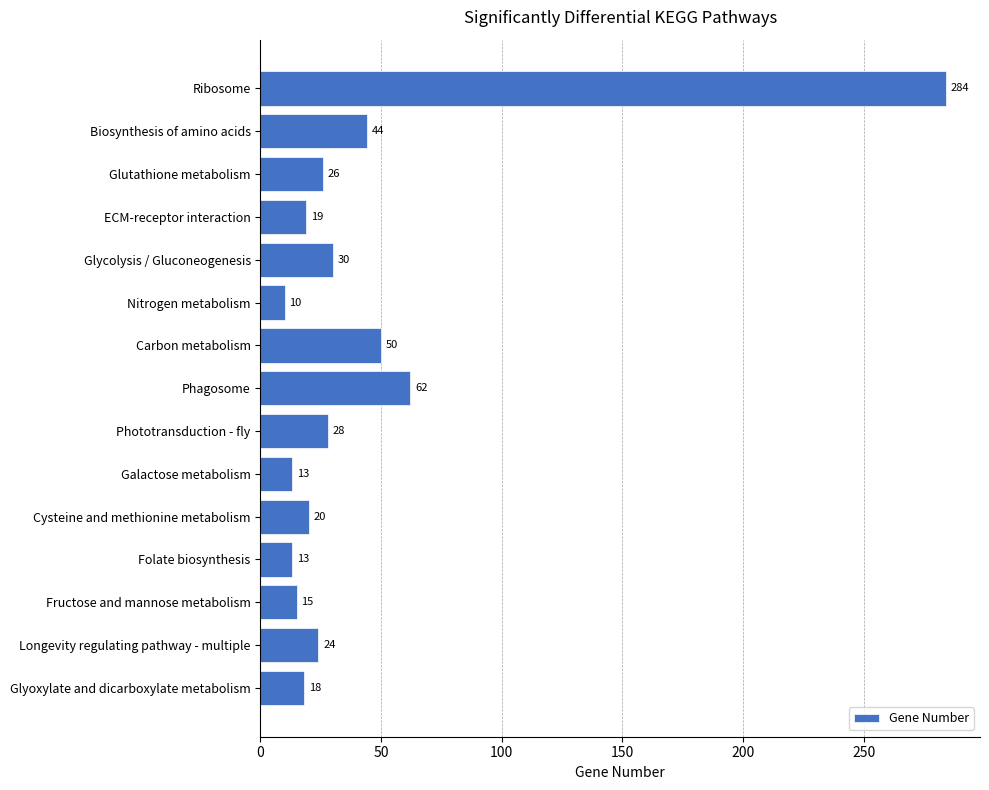

Between Ribosome and Biosynthesis of amino acids, which is larger?

Ribosome